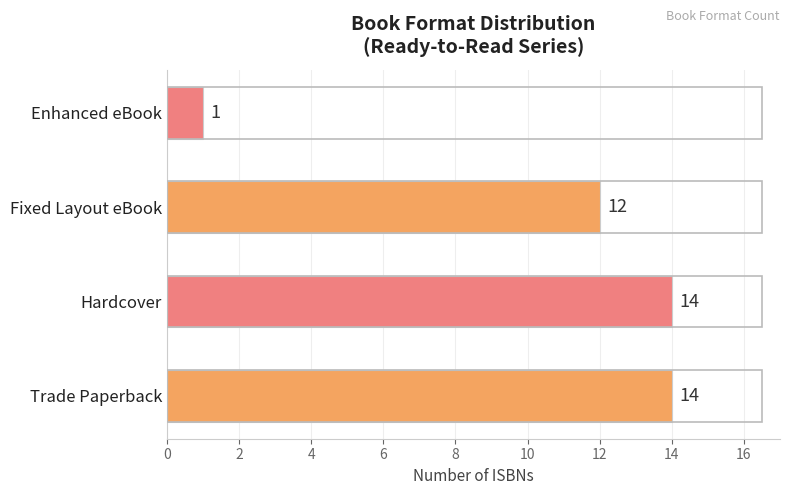

Where is the data nearest to the value 7?

Fixed Layout eBook